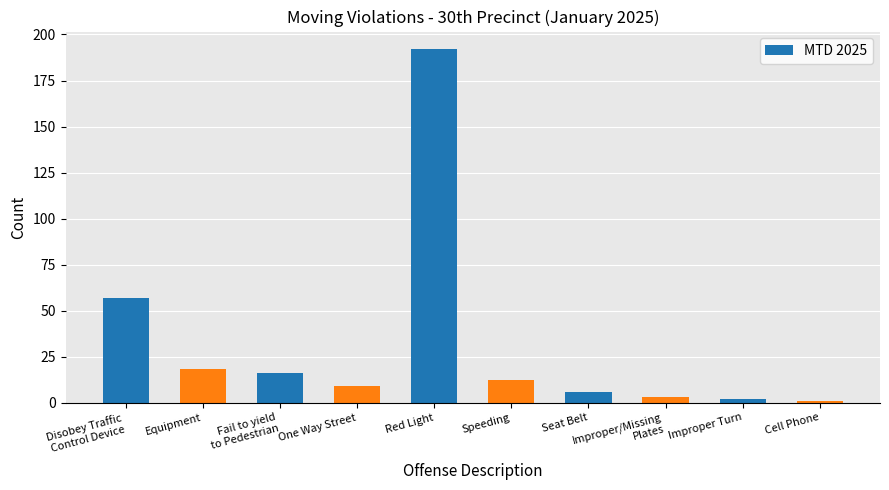

What is the greatest value displayed?

192